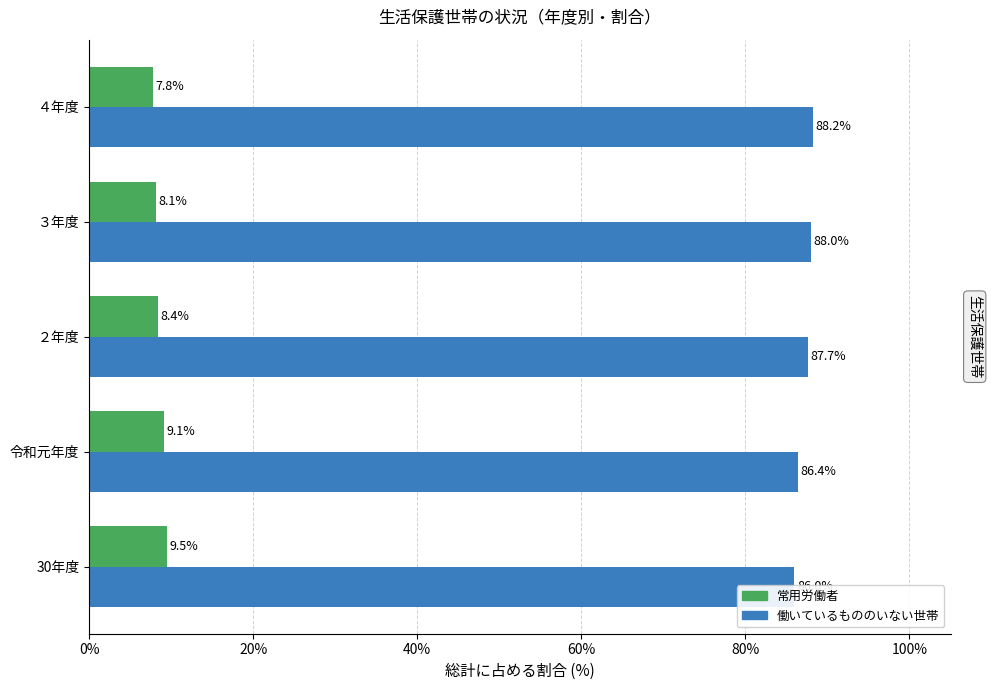

The value of 常用労働者 at 30年度 is 12.8. True or false?

False